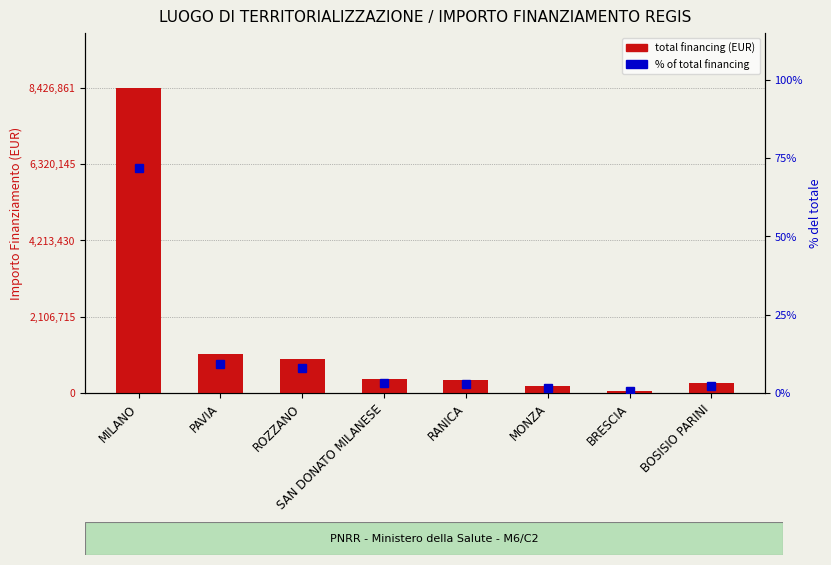

The value of % of total financing at ROZZANO is 10.5. True or false?

False